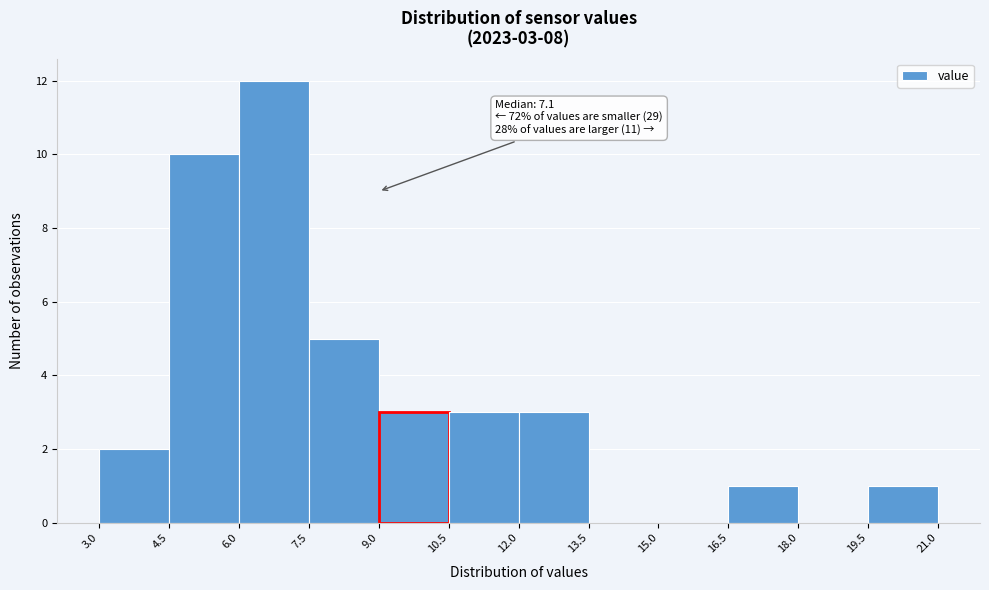

Which range on the x-axis has the tallest bar?

6.0 to 7.5